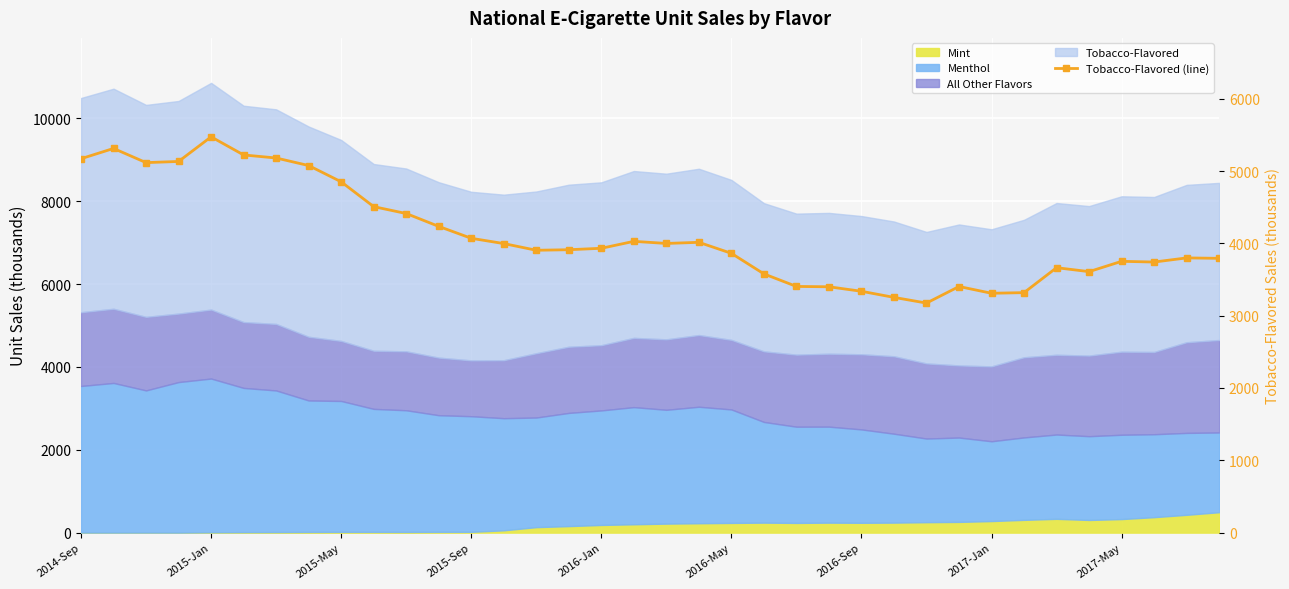

What is the value of the 24th point from the left?

3399.4